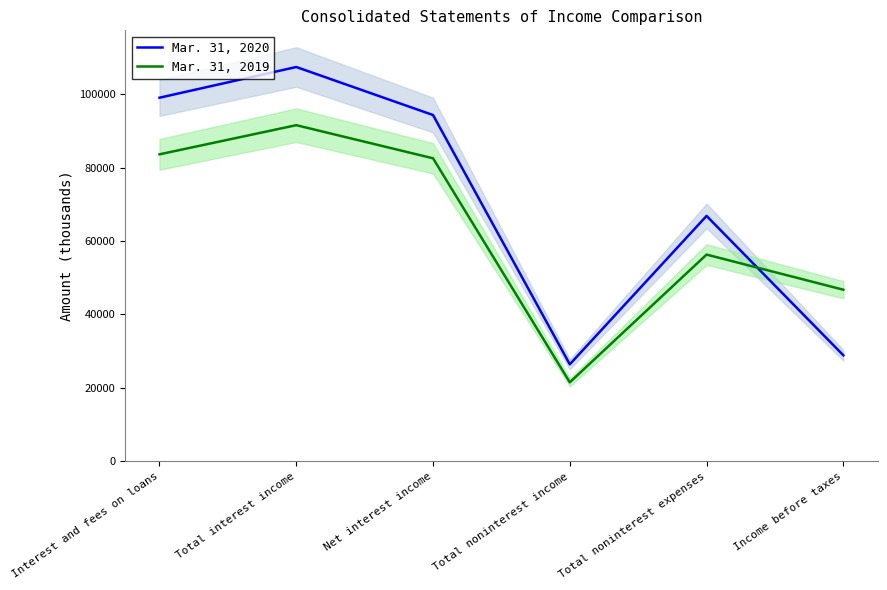

What position from the left is Income before taxes?

6